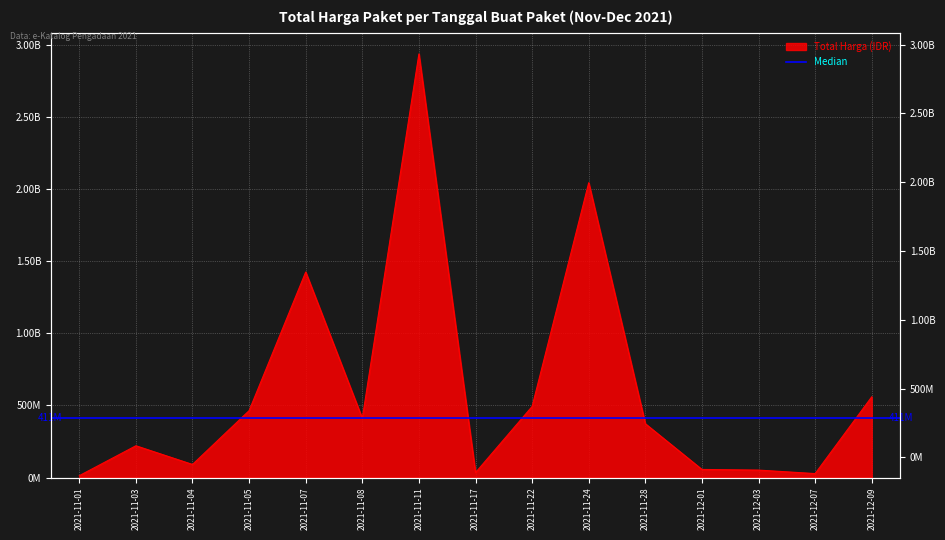

Rank the categories by value from lowest to highest.

2021-11-01, 2021-12-07, 2021-11-17, 2021-12-03, 2021-12-01, 2021-11-04, 2021-11-03, 2021-11-28, 2021-11-08, 2021-11-05, 2021-11-22, 2021-12-09, 2021-11-07, 2021-11-24, 2021-11-11